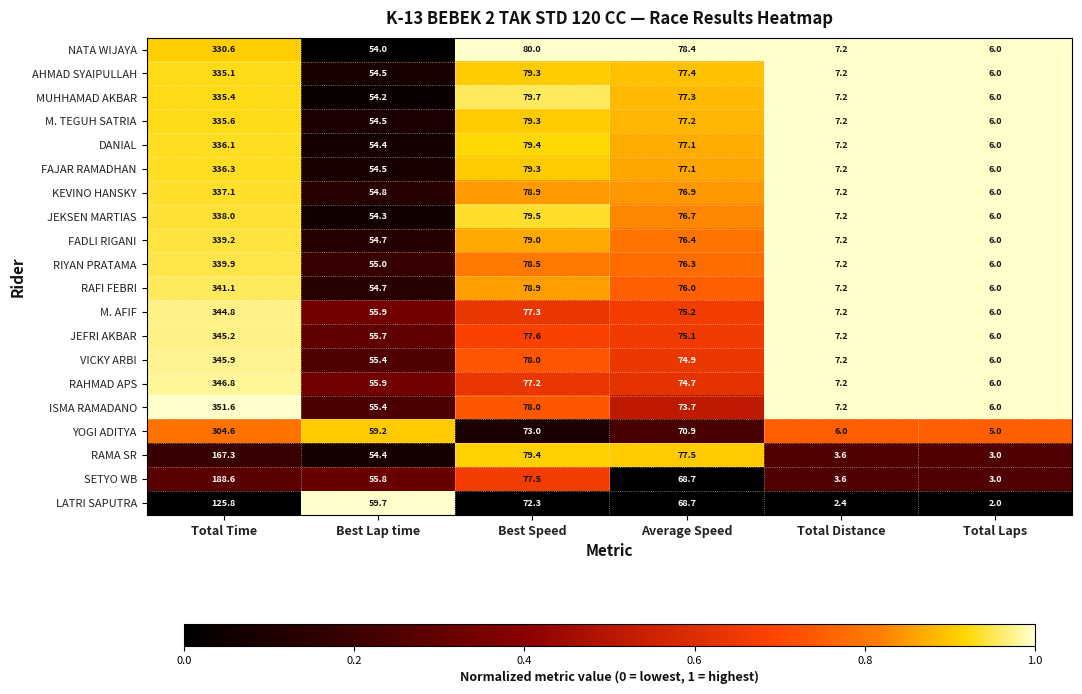

What is the total value across all series at Total Laps?

109.0